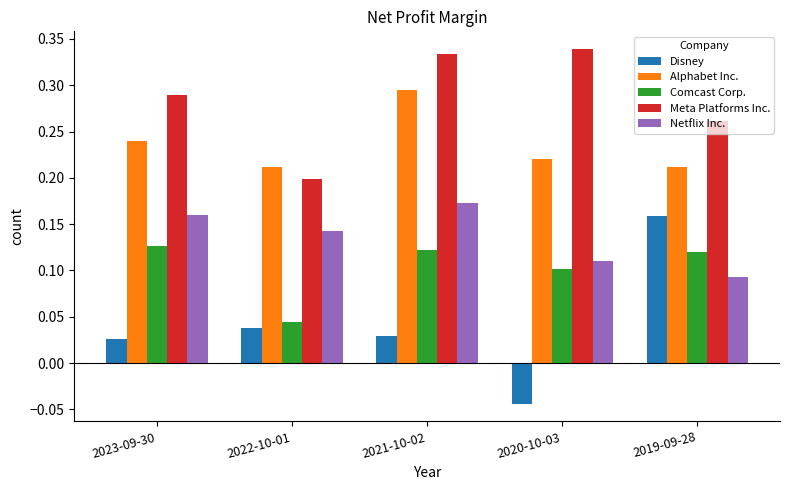

What is the total value across all series at 2022-10-01?

0.6